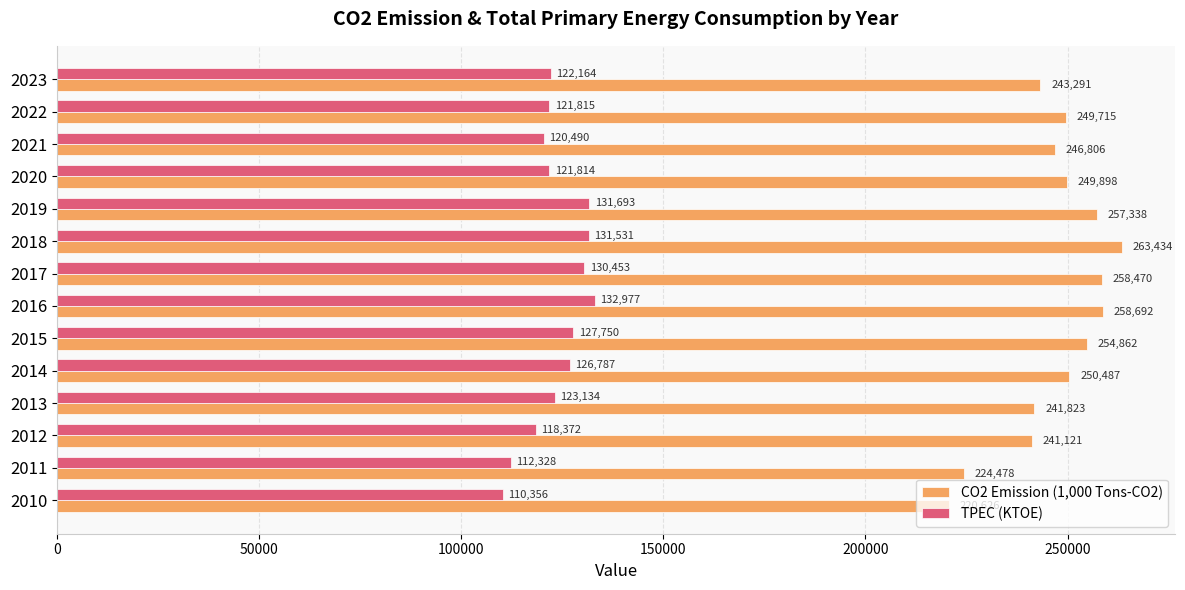

List the series in order of their peak value, highest first.

CO2 Emission (1,000 Tons-CO2), TPEC (KTOE)